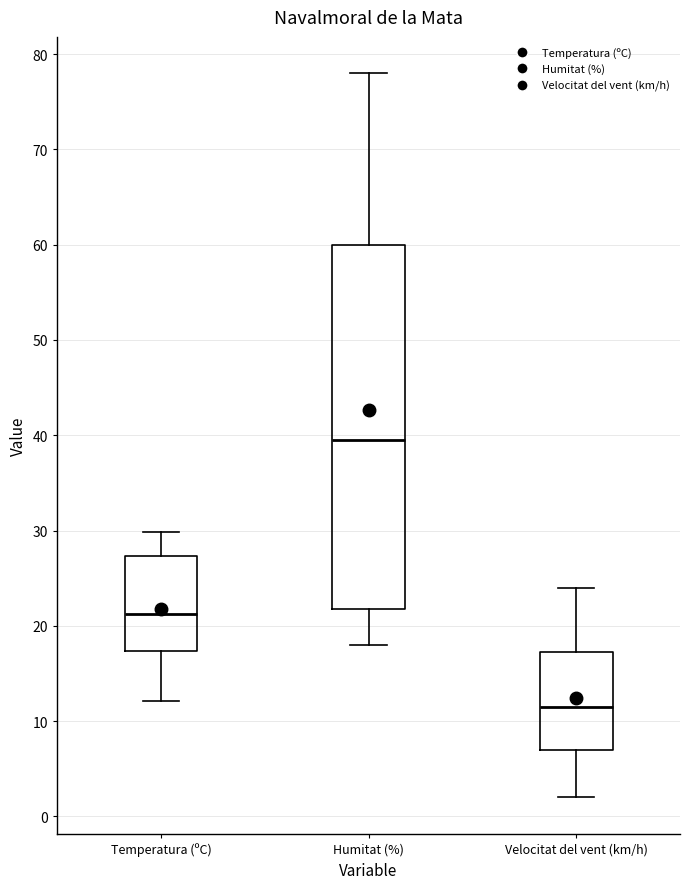

Reading left to right, read every box against the y-axis: the position of its median line, the range the box covers, and the ends of its whiskers. The values are not printed on the chart, so give them approximately, as read against the axis.

Temperatura (ºC): median 21, box 17 to 27, whiskers 12 to 30
Humitat (%): median 40, box 22 to 60, whiskers 18 to 78
Velocitat del vent (km/h): median 12, box 7 to 17, whiskers 2 to 24